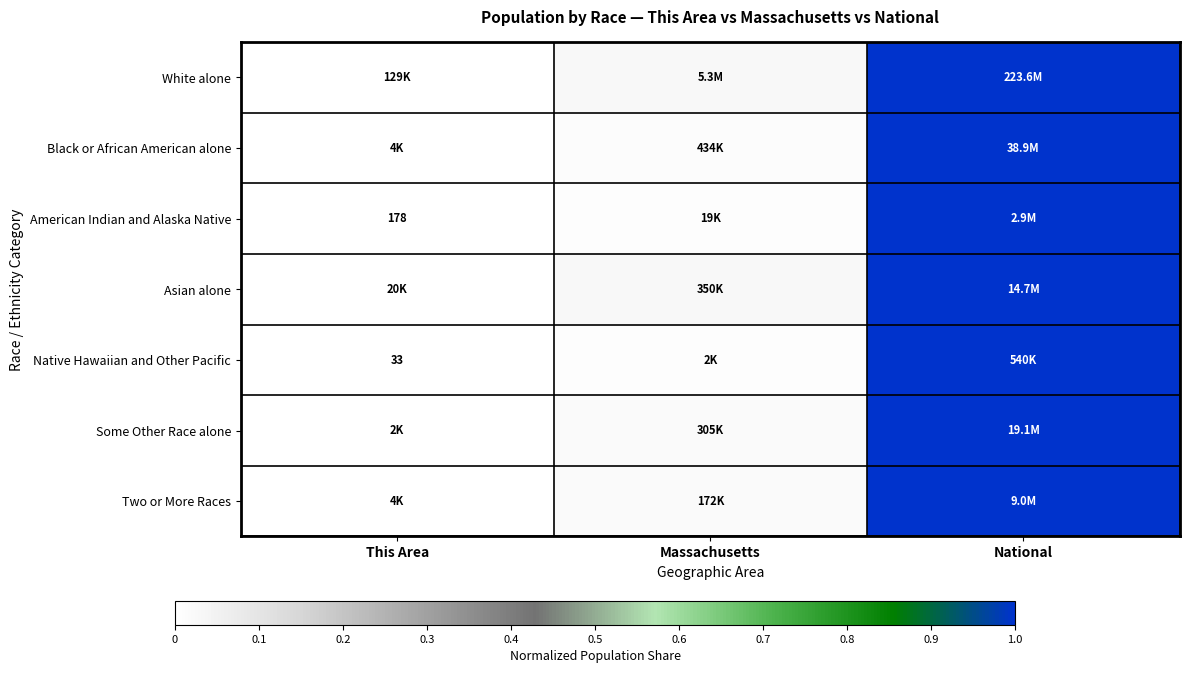

At which category is the sum across all series the highest?

National